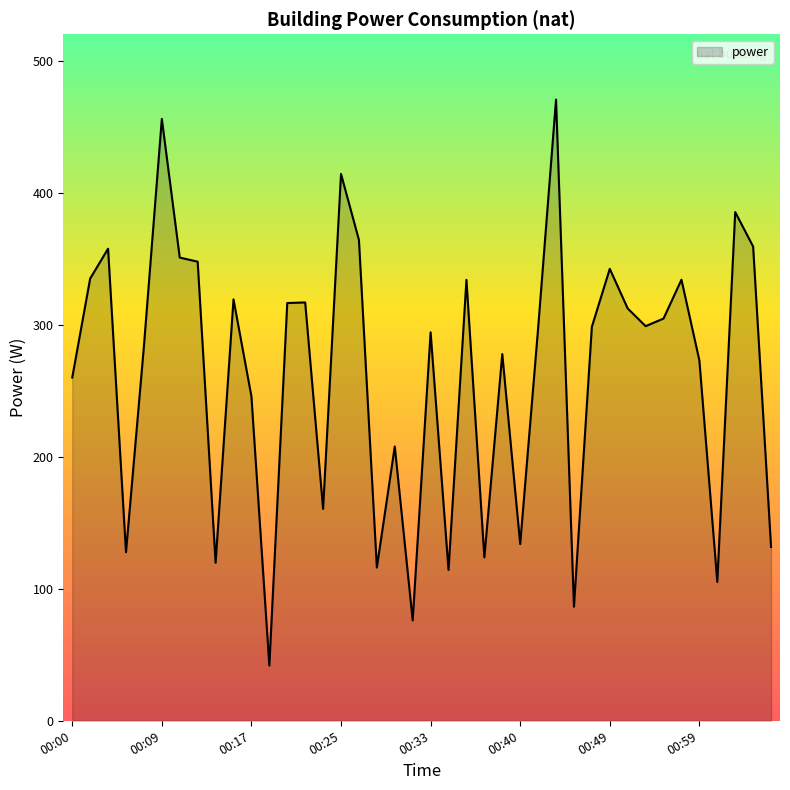

True or false: the data has more than 1 interior local peaks.

True